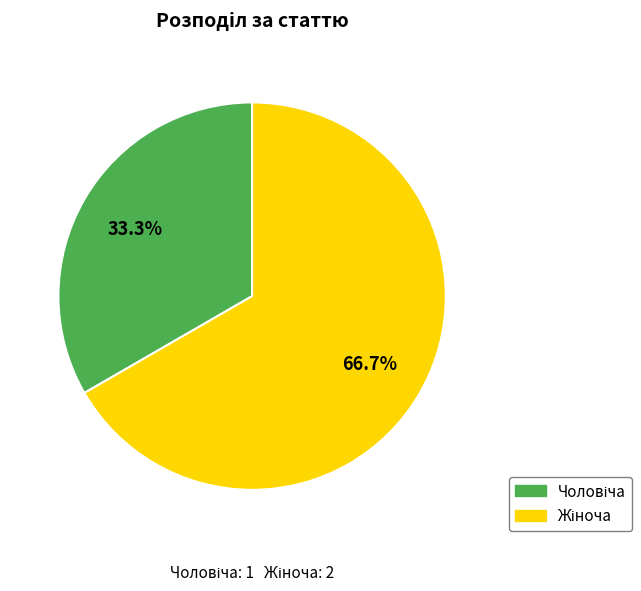

To the nearest percent, what is the difference between the largest and smallest slice percentages?

33%